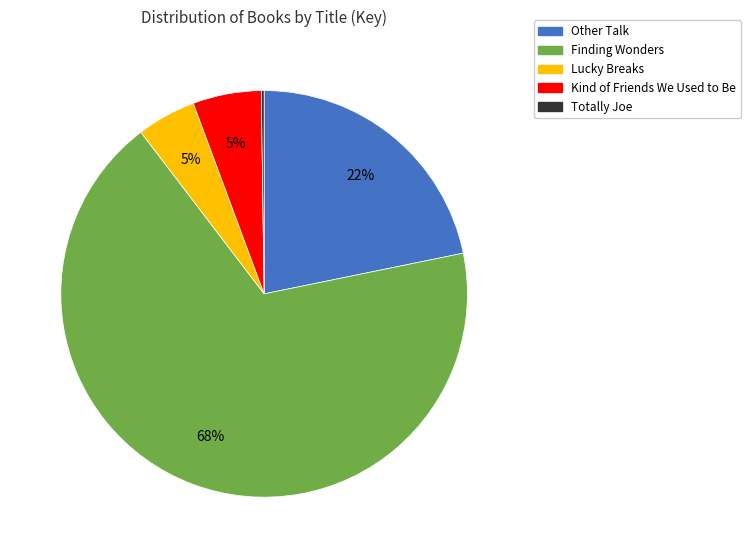

Which category has the biggest portion of the pie?

Finding Wonders